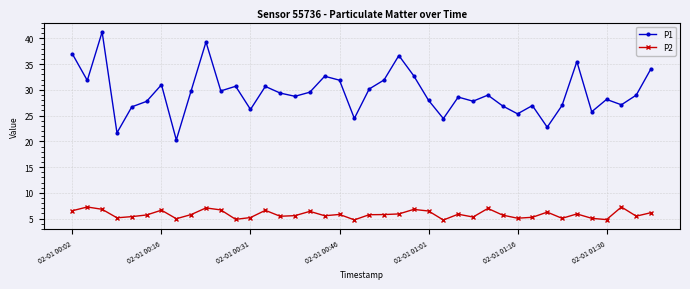

Which series has the largest range (max minus min)?

P1